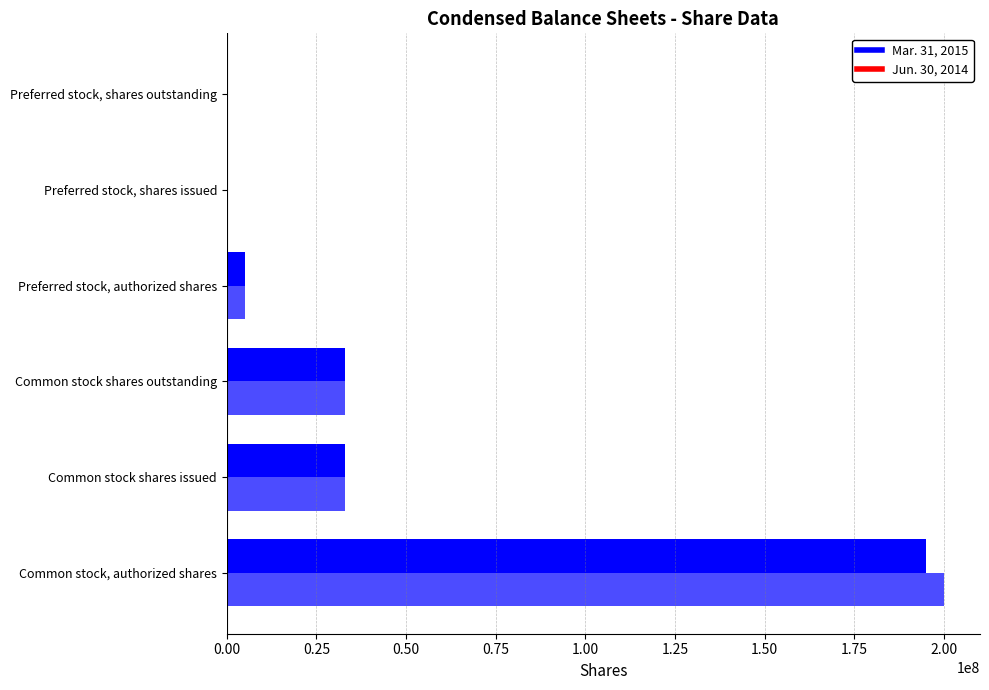

How many data points does each series have?

6